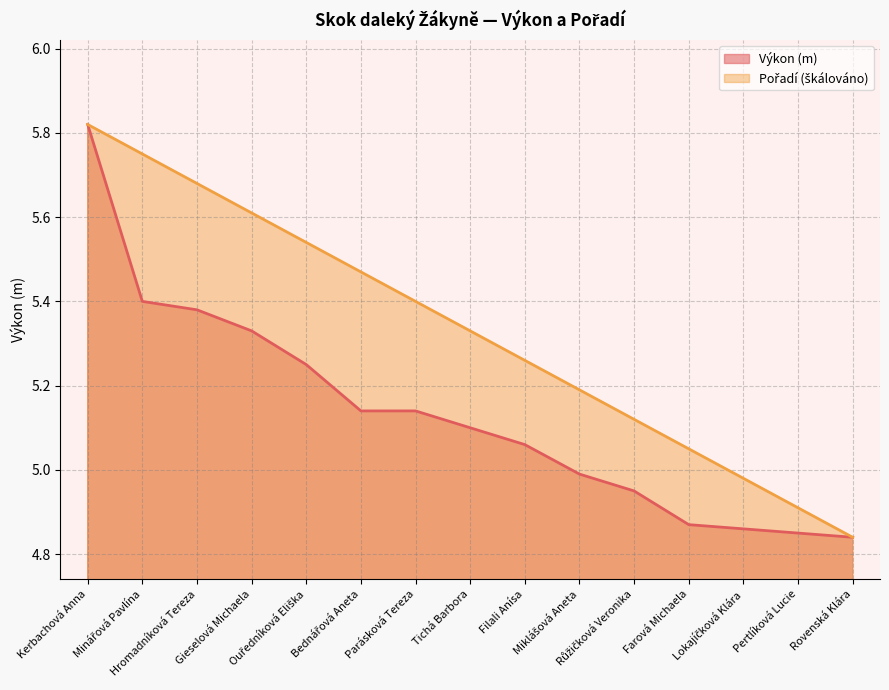

What is the total value across all series at Rovenská Klára?

9.7